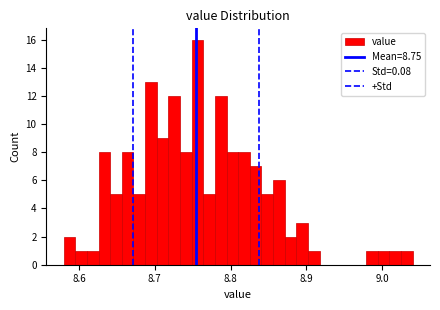

Read against the x-axis, roughly where is the centre of the tallest bar?

8.76